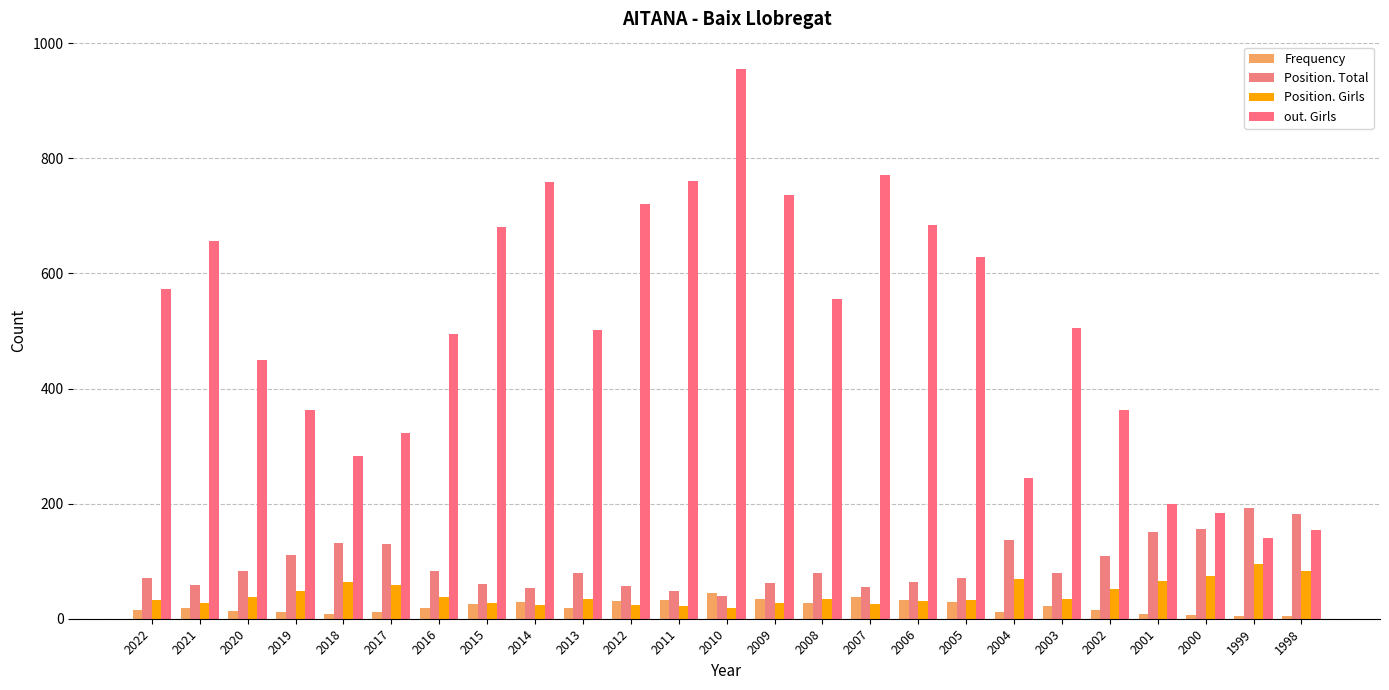

Rank the series at 2004 from lowest to highest value.

Frequency, Position. Girls, Position. Total, out. Girls